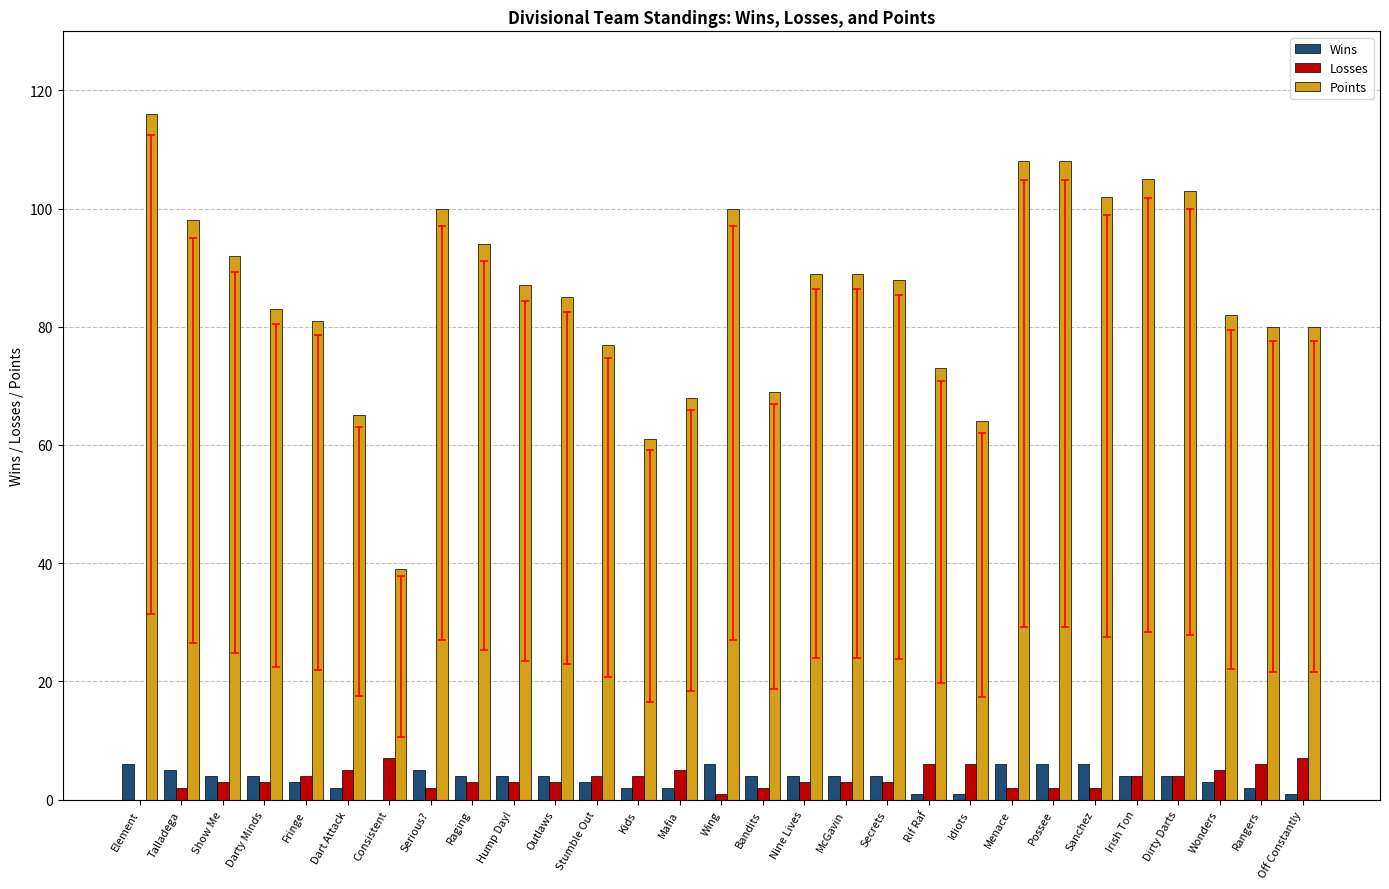

How many groups of bars are there?

29